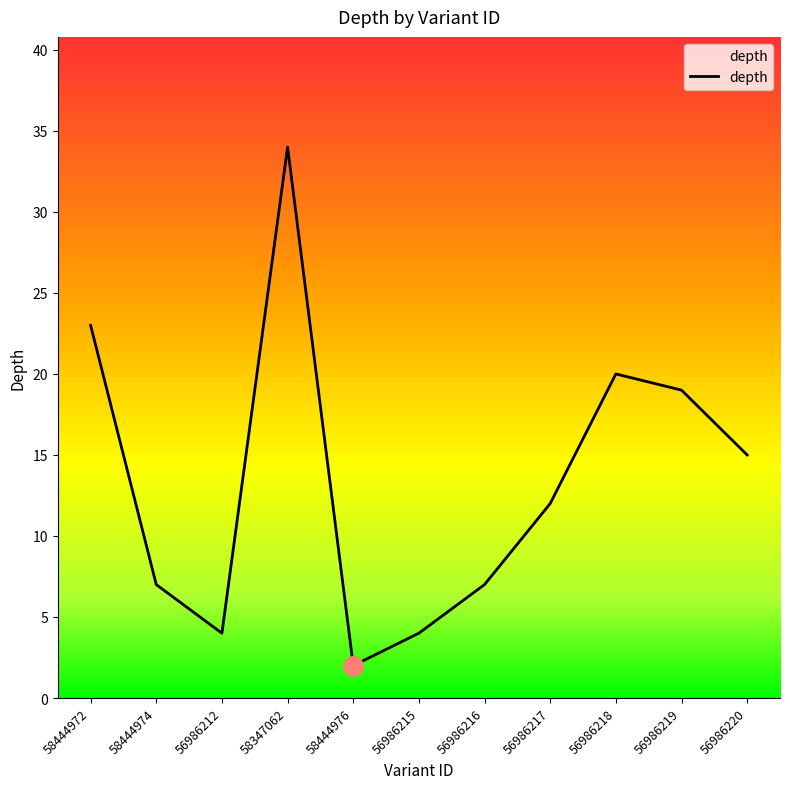

Is this an area chart (filled region under the line)?

No